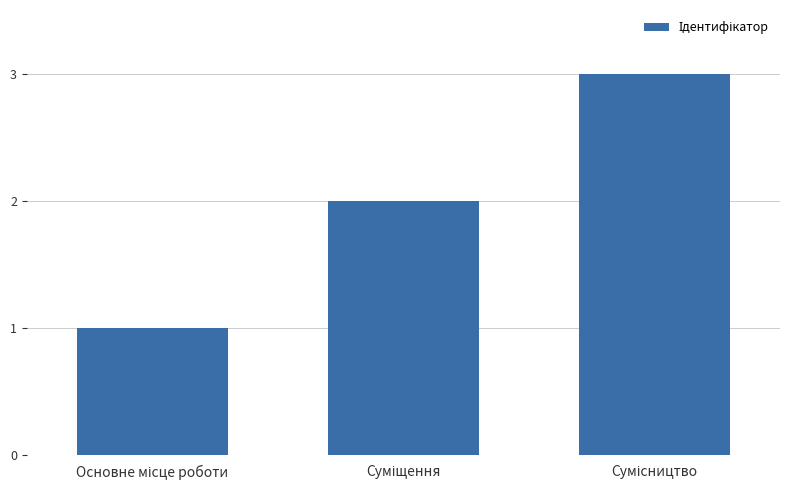

What is the smallest value displayed?

1